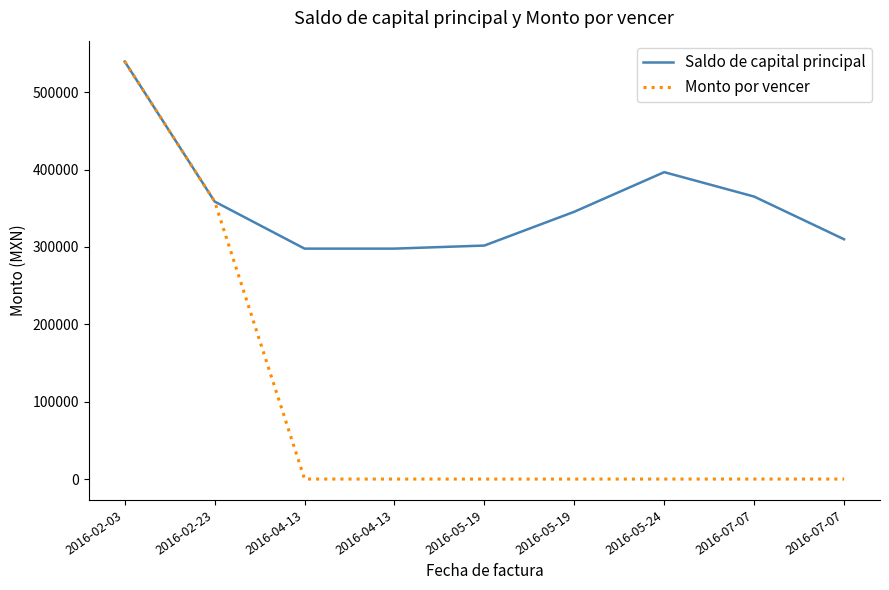

Is this an area chart (filled region under the line)?

No